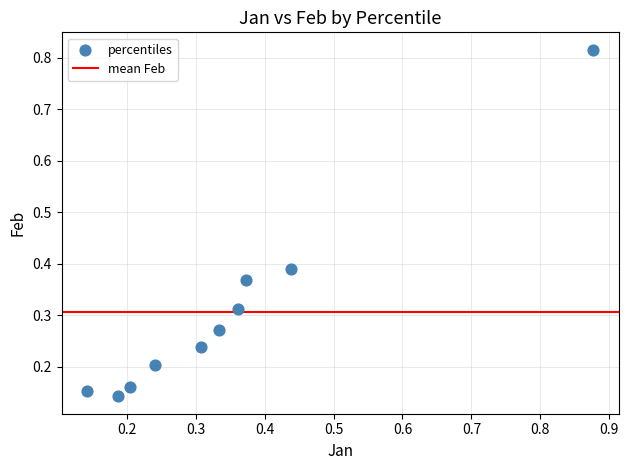

What is the range of Y values (max minus min)?

0.7